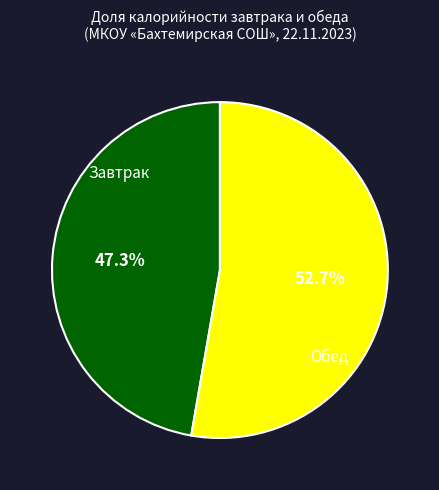

Is there any slice that represents more than half of the pie?

Yes